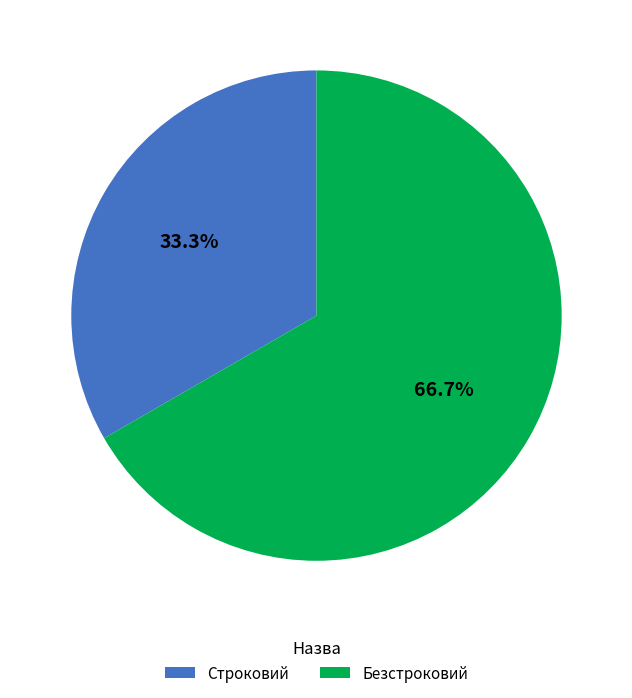

Between Безстроковий and Строковий, which is larger?

Безстроковий